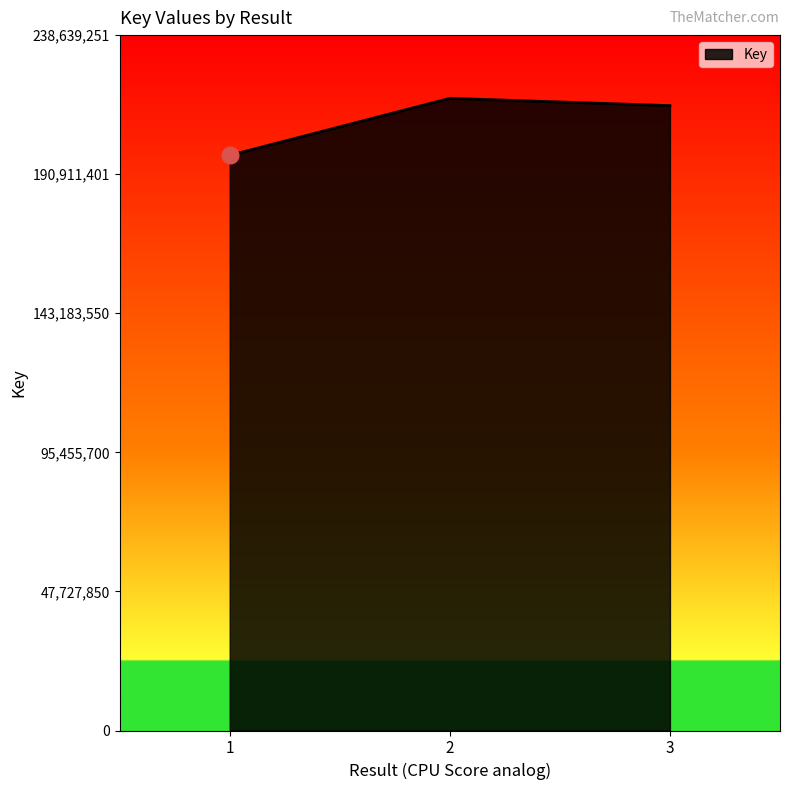

Where is the data nearest to the value 207165974?

3